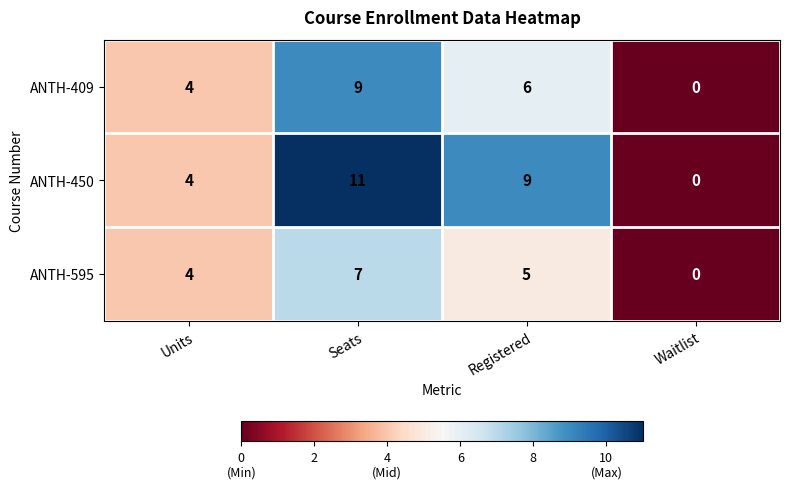

At which label is ANTH-450 closest to 5?

Units